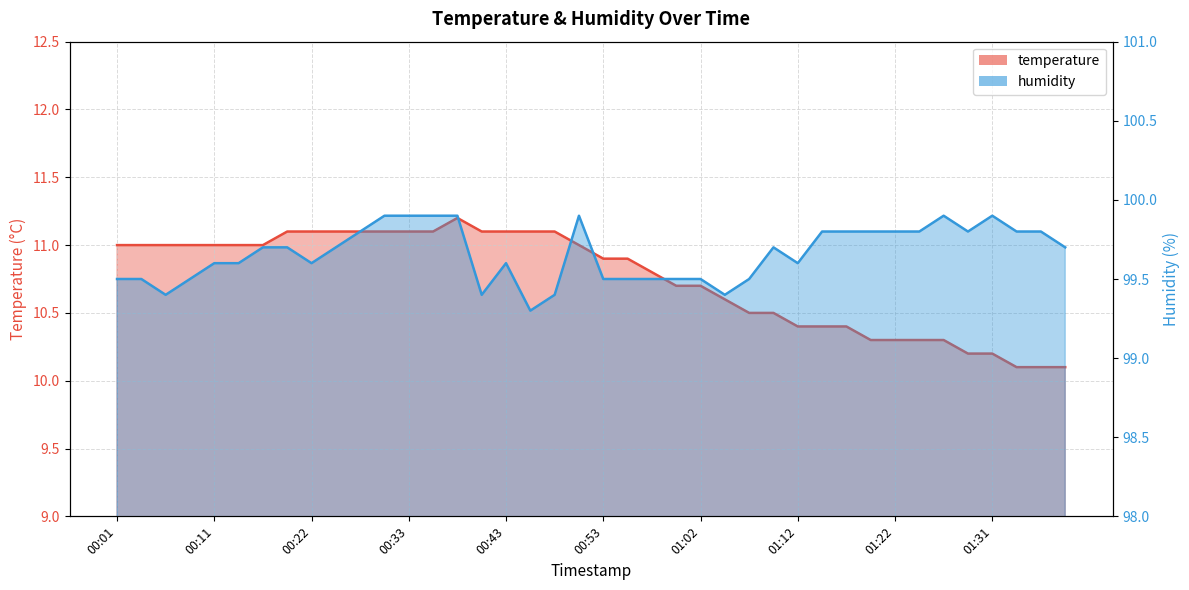

Which series changed the most between 00:06 and 00:40?

temperature